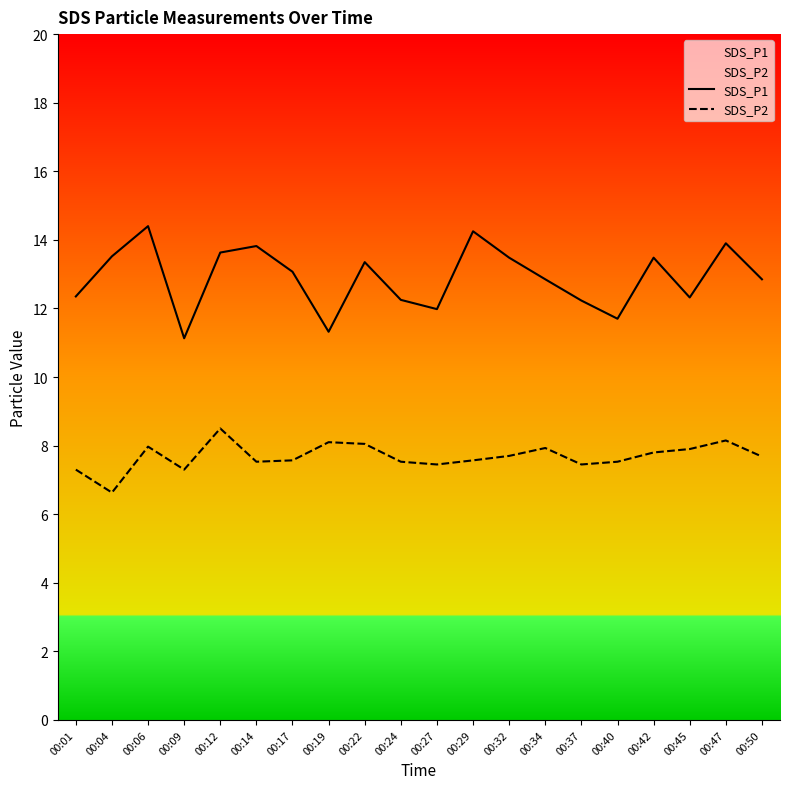

Does the chart have visible grid lines?

No